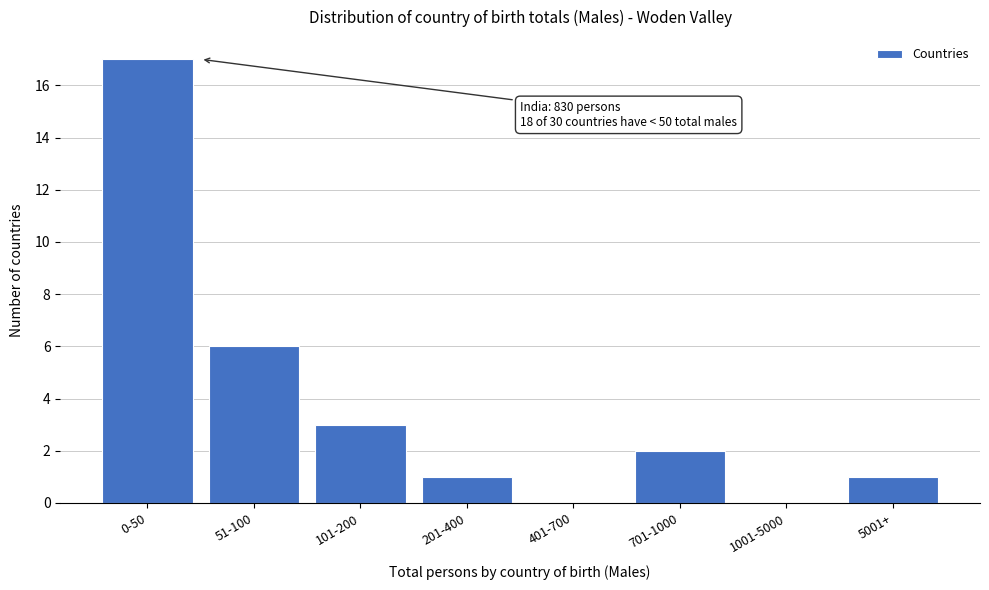

Reading right to left, what are all the values shown in this chart?

5001+=1	1001-5000=0	701-1000=2	401-700=0	201-400=1	101-200=3	51-100=6	0-50=17